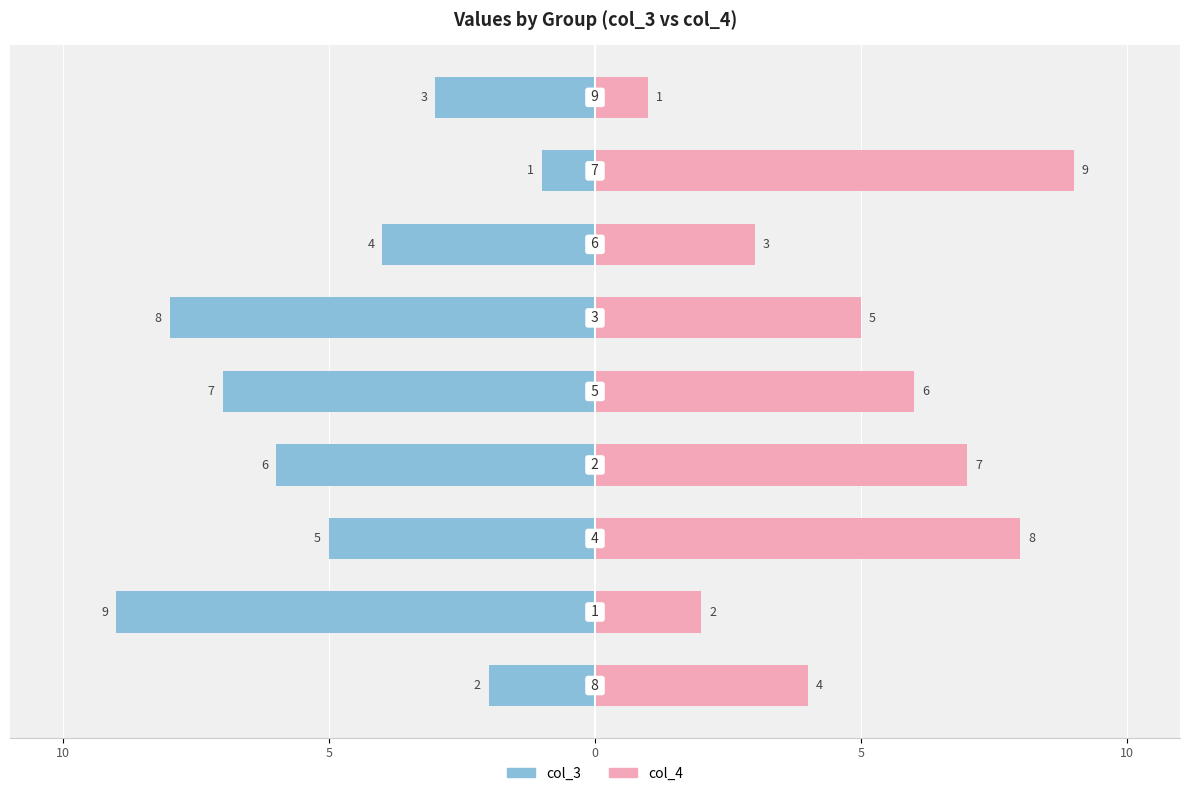

The value of col_3 at 7 is -1. True or false?

False